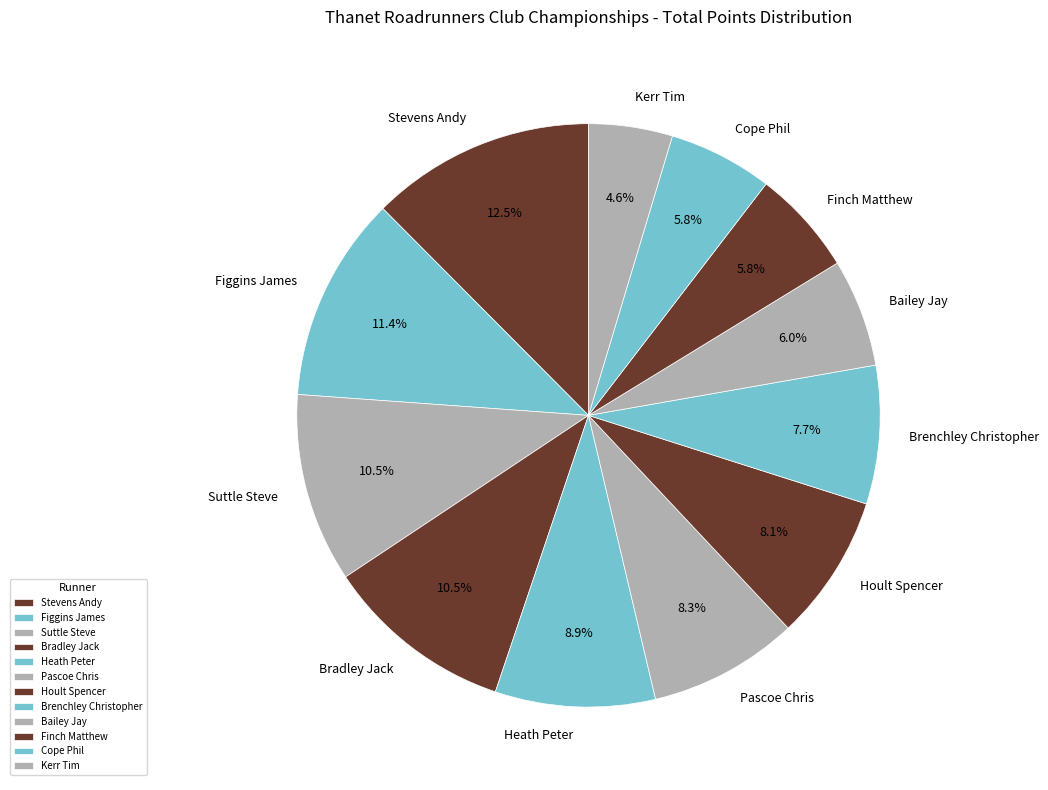

Does any single category account for the majority?

No